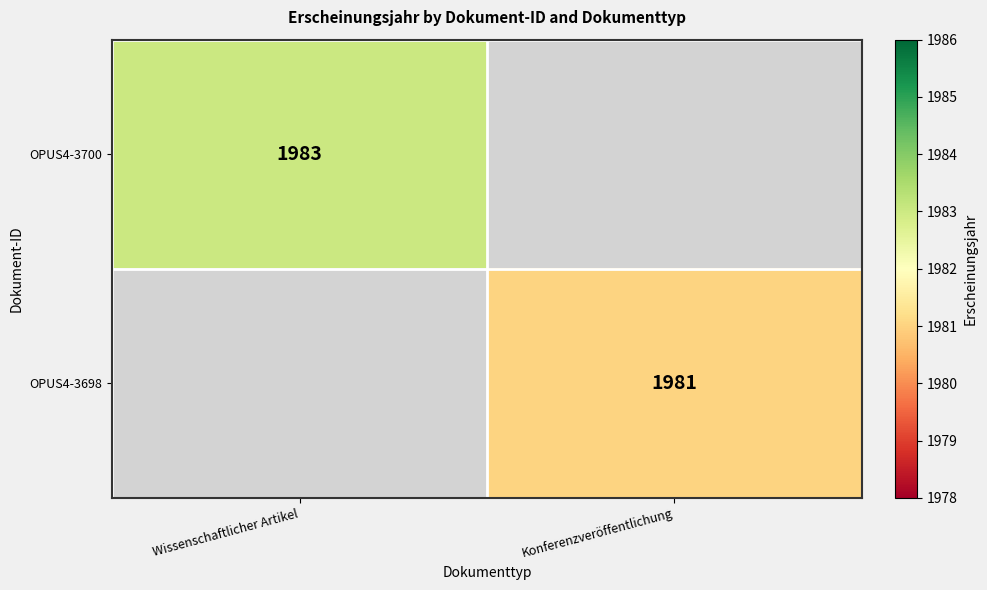

True or false: OPUS4-3698 has a value of 1981 at Konferenzveröffentlichung.

True